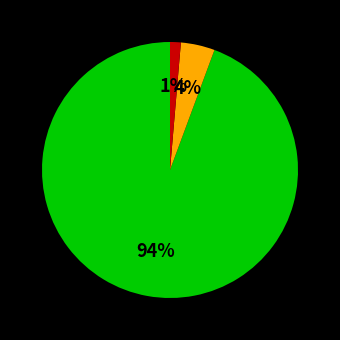

Is there any slice that represents more than half of the pie?

Yes